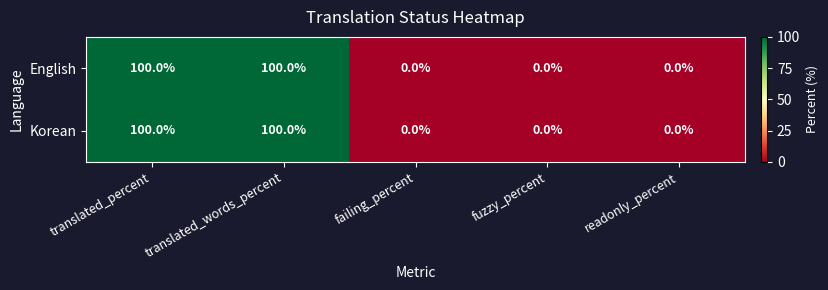

What is the total value across all series at translated_percent?

200